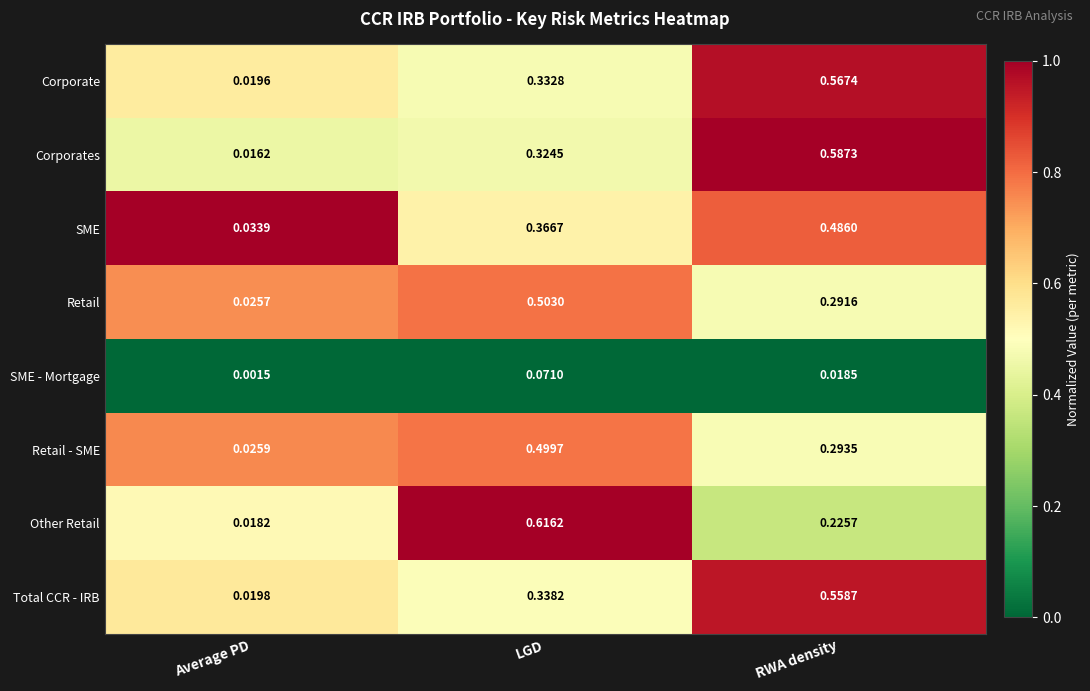

How many distinct data groups are displayed?

8